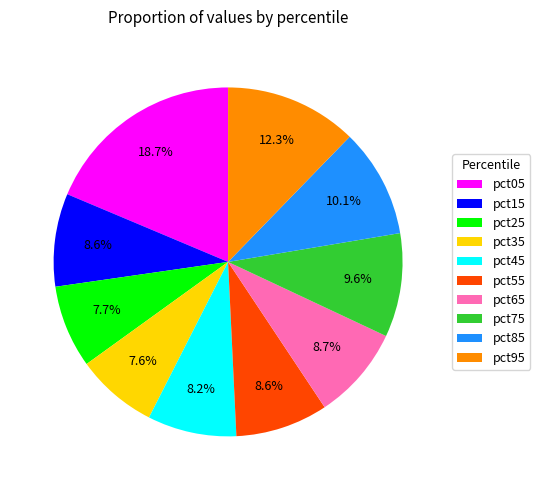

To the nearest percent, what is the difference between the largest and smallest slice percentages?

11%